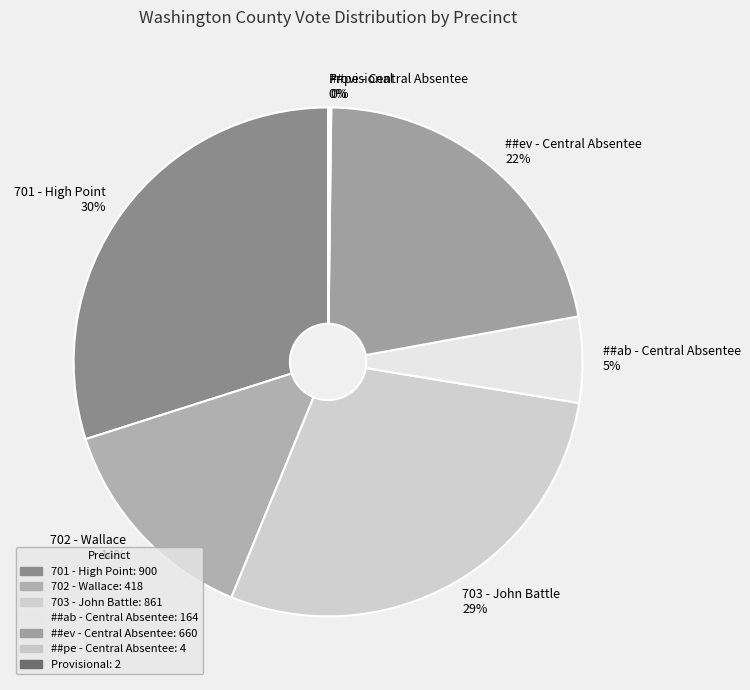

Is there any slice that represents more than half of the pie?

No